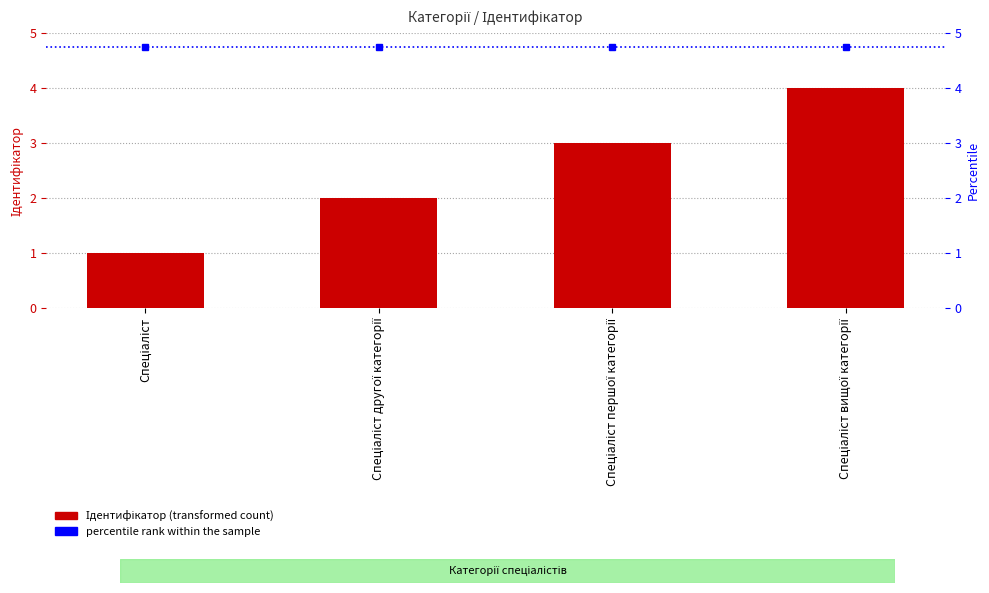

Where is Ідентифікатор nearest to the value 2?

Спеціаліст другої категорії